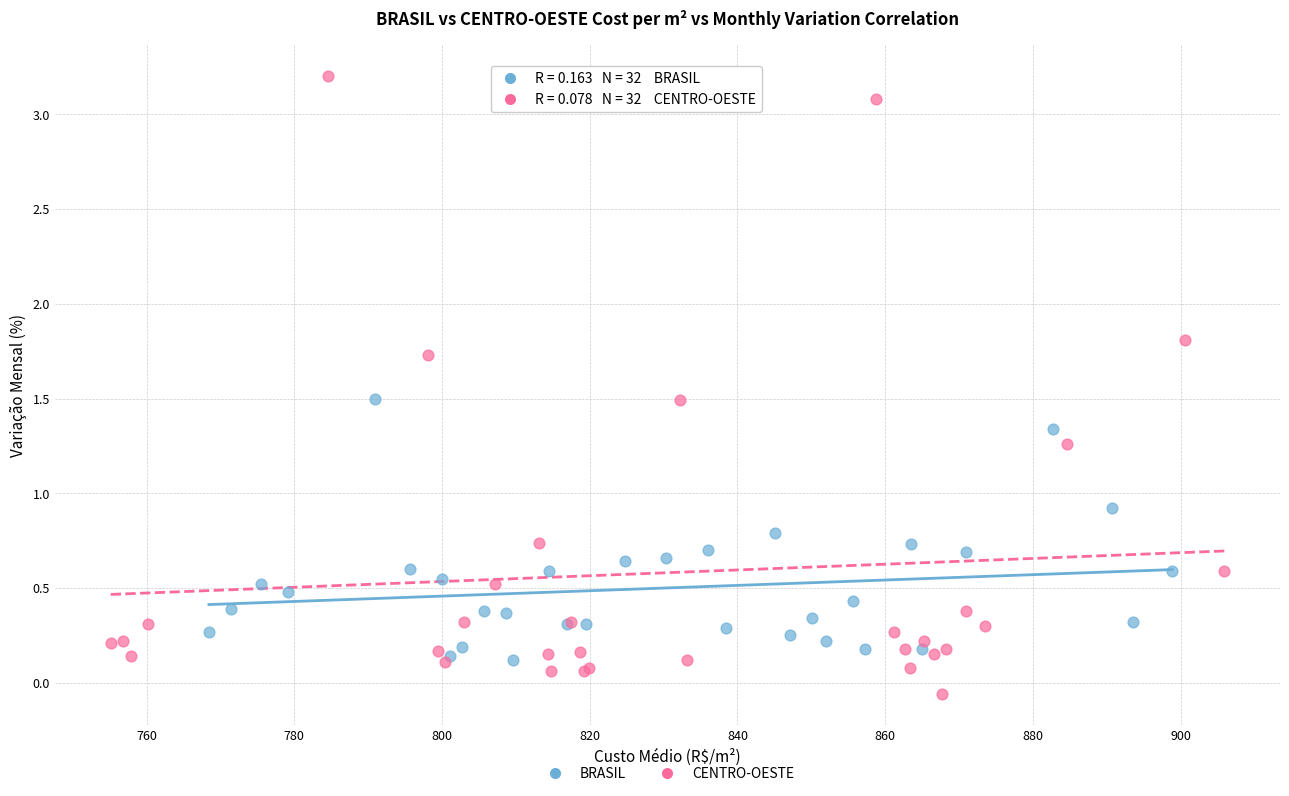

Which series has the widest spread of Y values?

CENTRO-OESTE